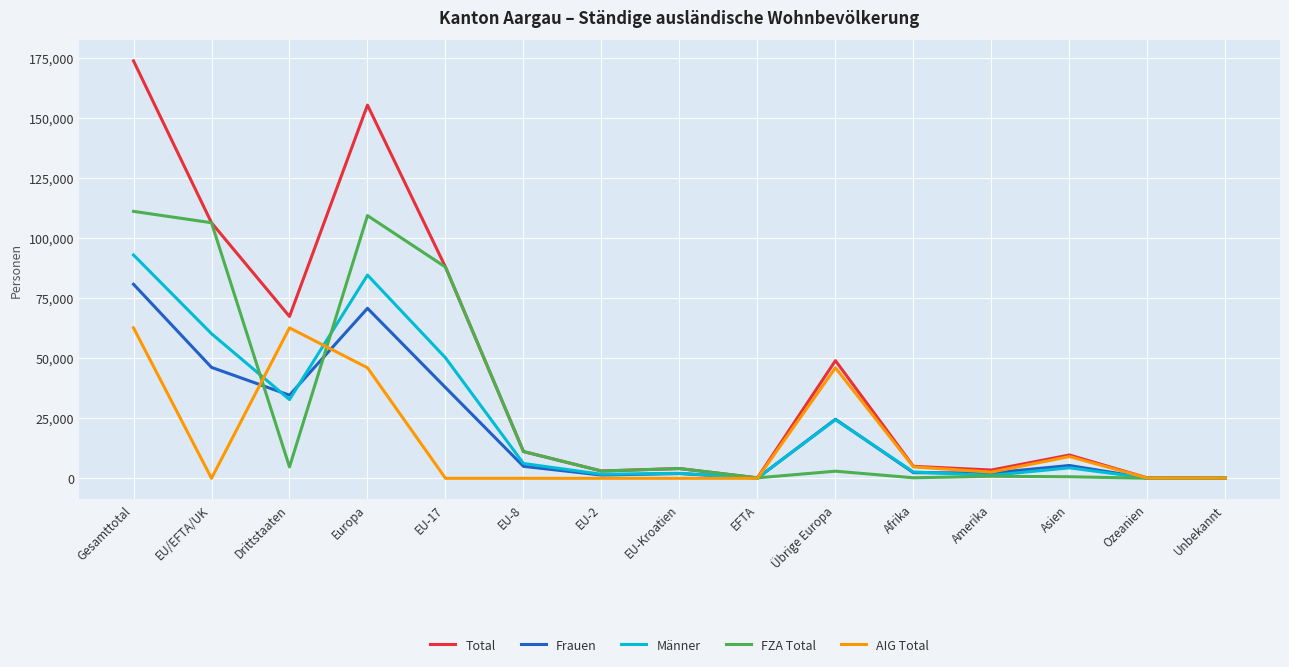

How many values in the Total series are below 9710?

7